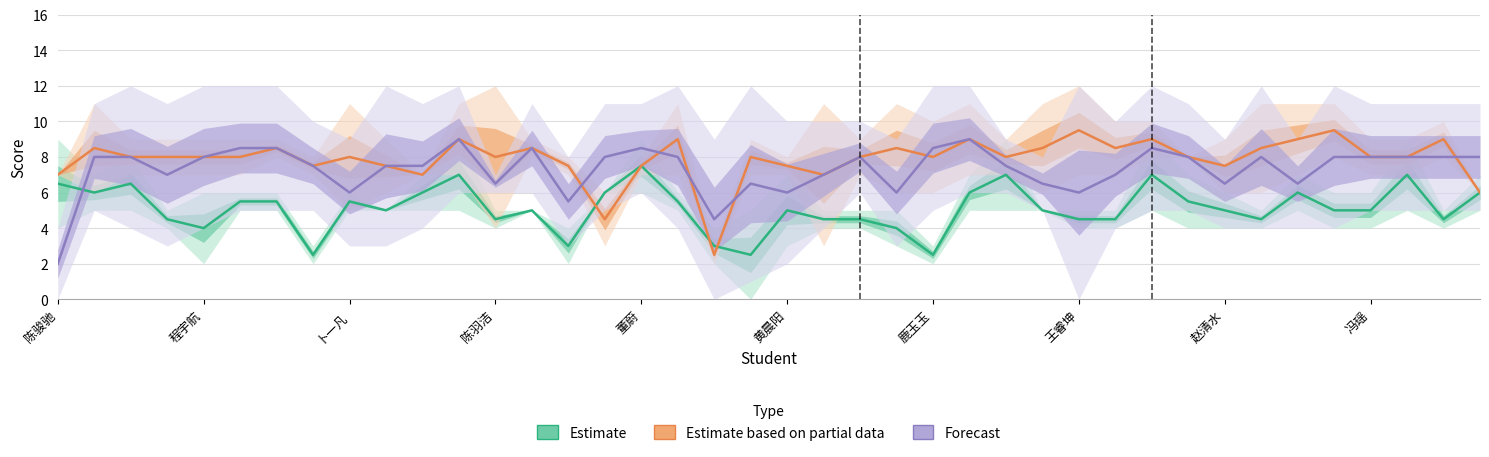

True or false: Estimate has a value of 4.5 at 王睿坤.

True